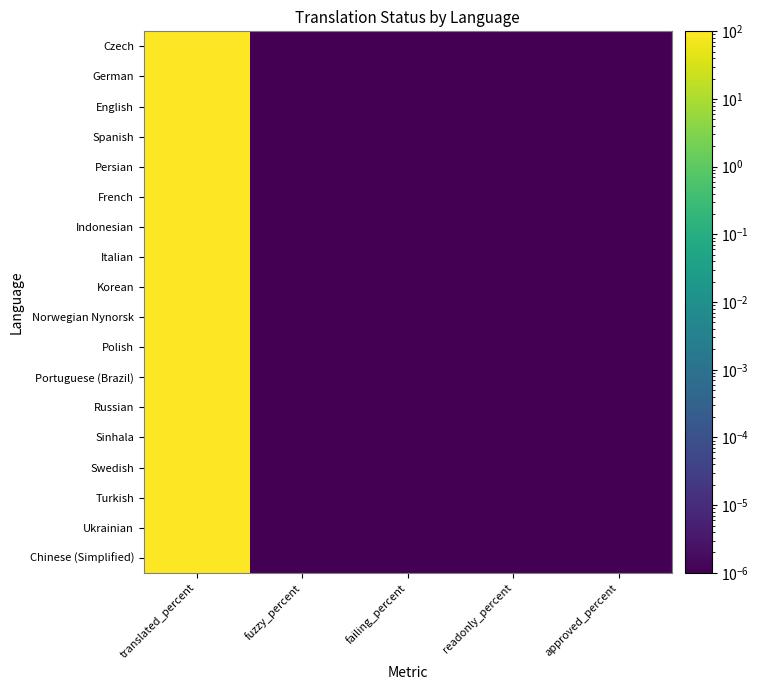

At failing_percent, list the series in order from largest to smallest.

Czech, German, English, Spanish, Persian, French, Indonesian, Italian, Korean, Norwegian Nynorsk, Polish, Portuguese (Brazil), Russian, Sinhala, Swedish, Turkish, Ukrainian, Chinese (Simplified)